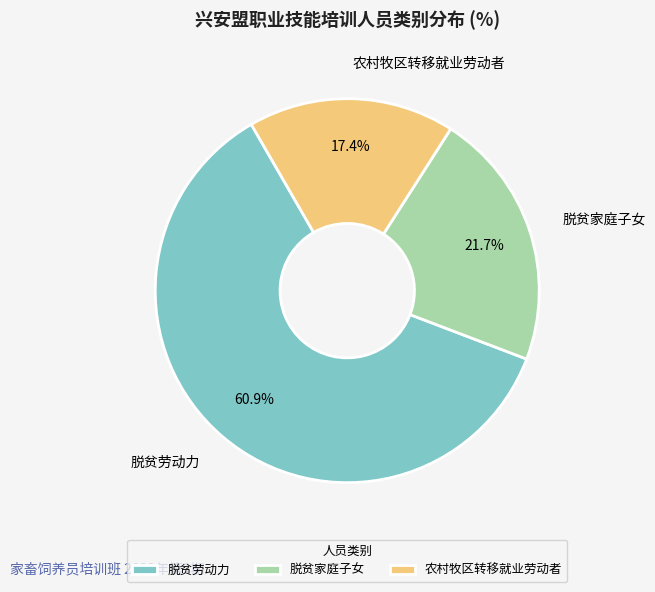

How many segments does this pie chart have?

3